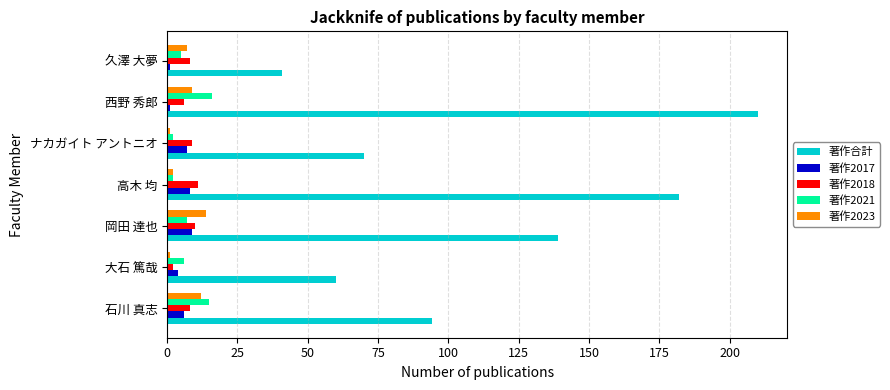

Which series has the largest total across all categories?

著作合計